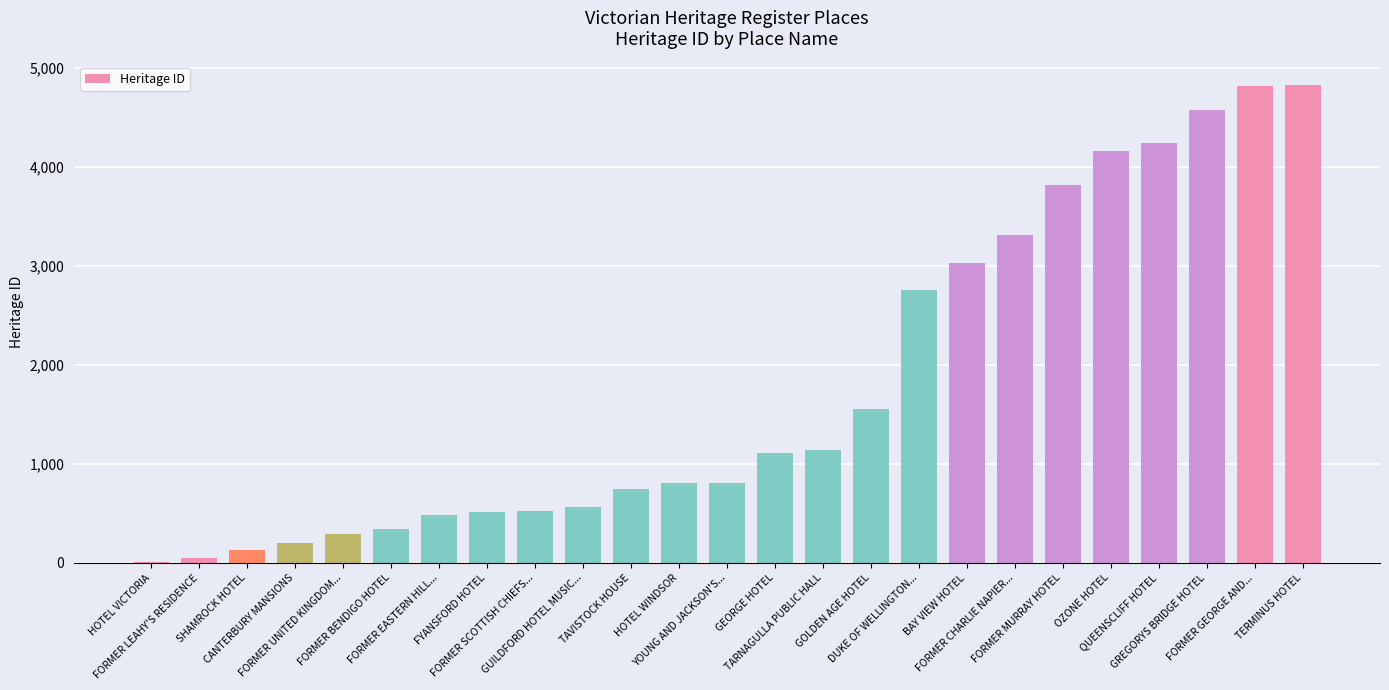

Are the bars horizontal?

No